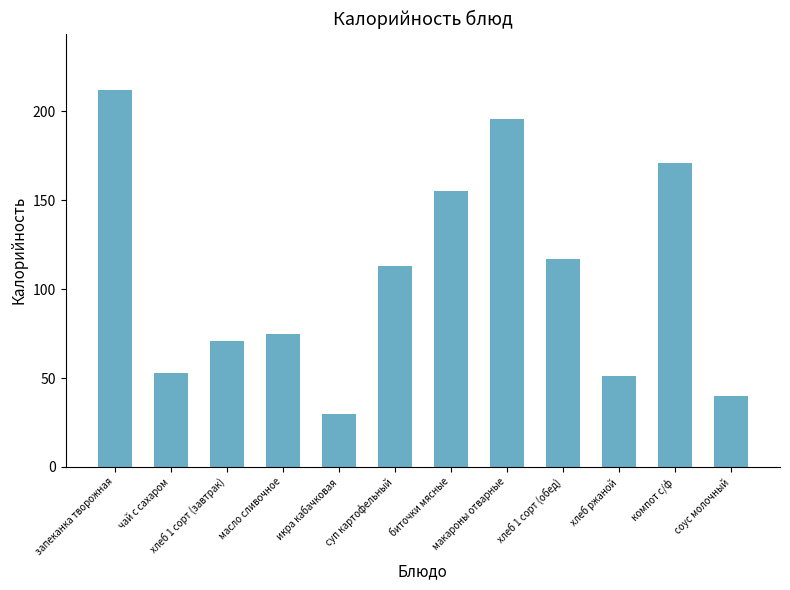

What value does the data have at икра кабачковая?

30